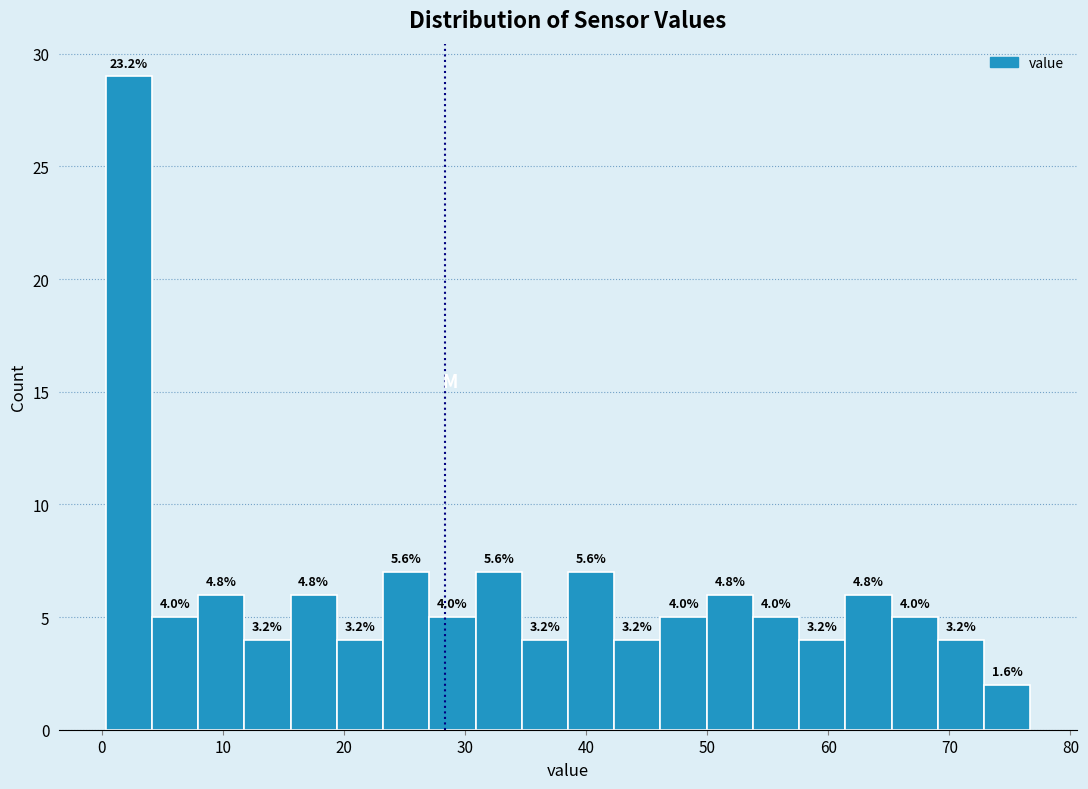

Around what value on the x-axis is the tallest bar? Give the approximate position of its centre, as read against the axis.

2